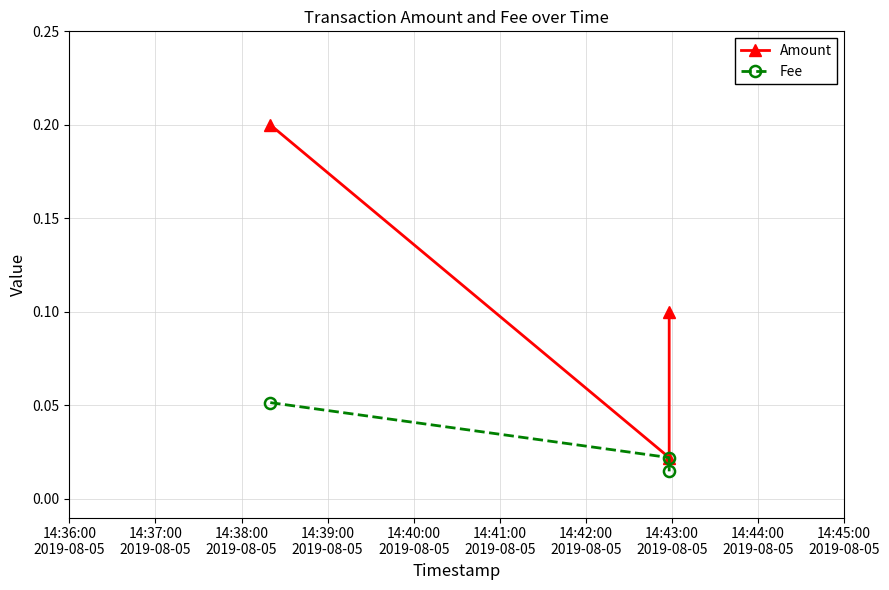

Reading right to left, extract all data points from this chart.

Amount: 0.1	0.0	0.2
Fee: 0.0	0.0	0.1